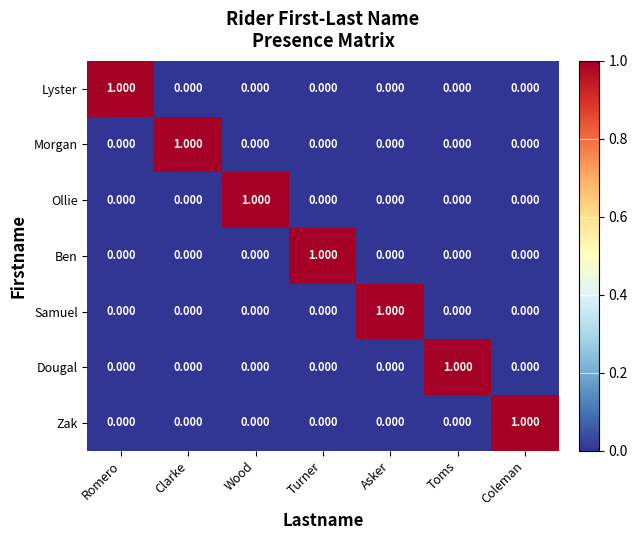

Which category has the highest value in the Samuel series?

Asker